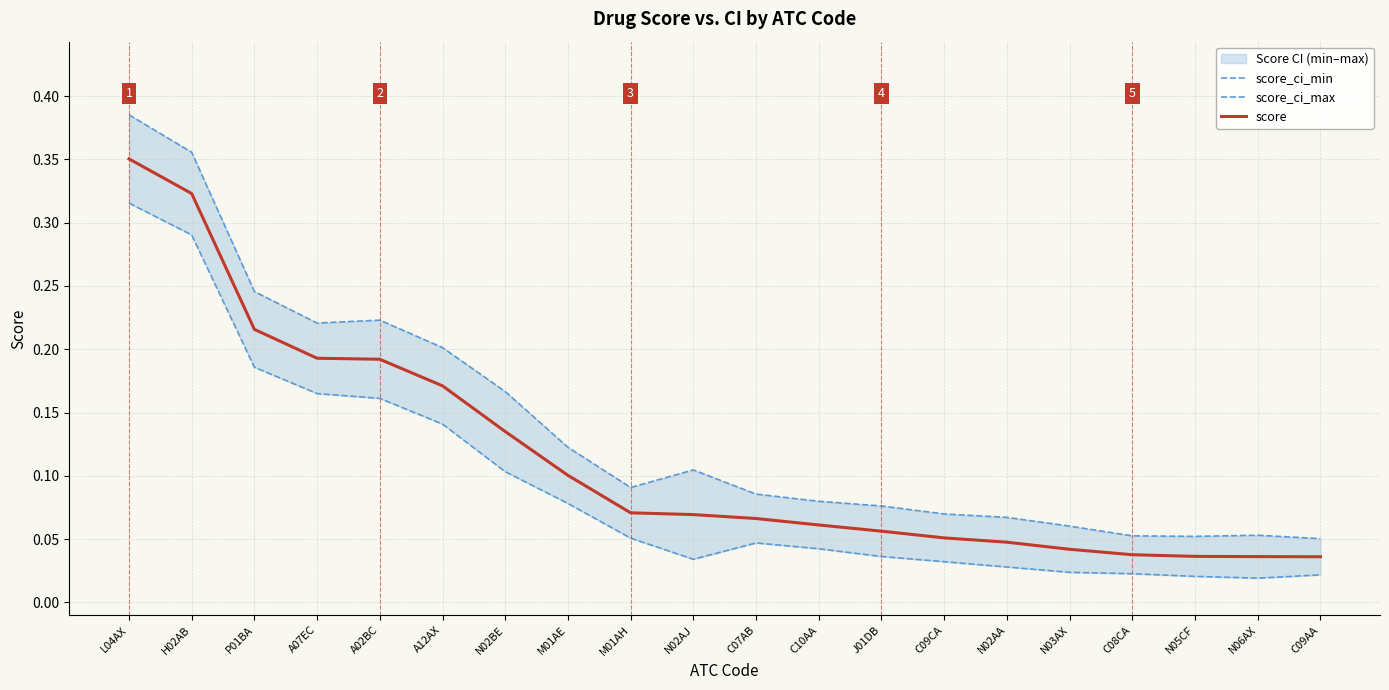

Which series has the largest range (max minus min)?

score_ci_max